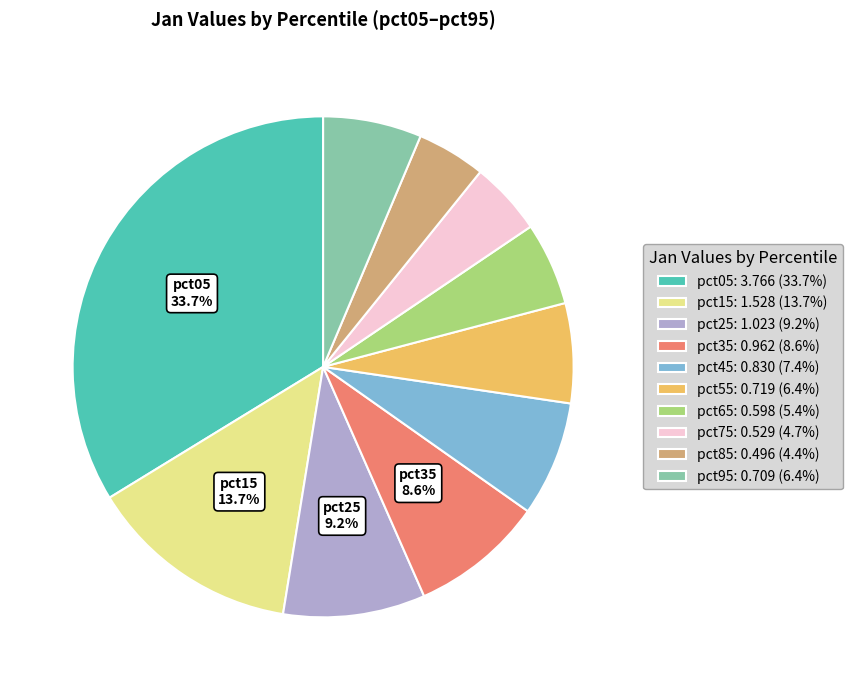

Count the number of slices in the pie.

10